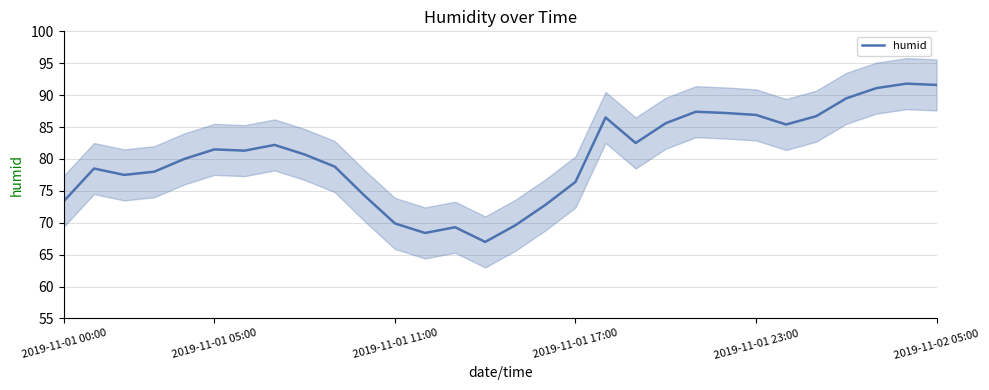

What is the lowest value of the humid series?

67.0